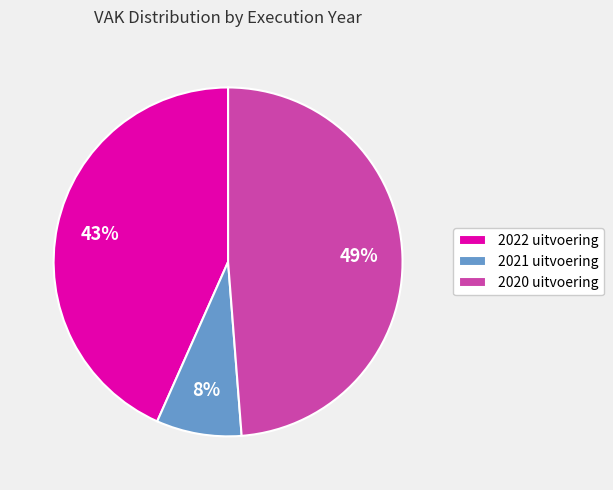

How many slices are in this pie chart?

3